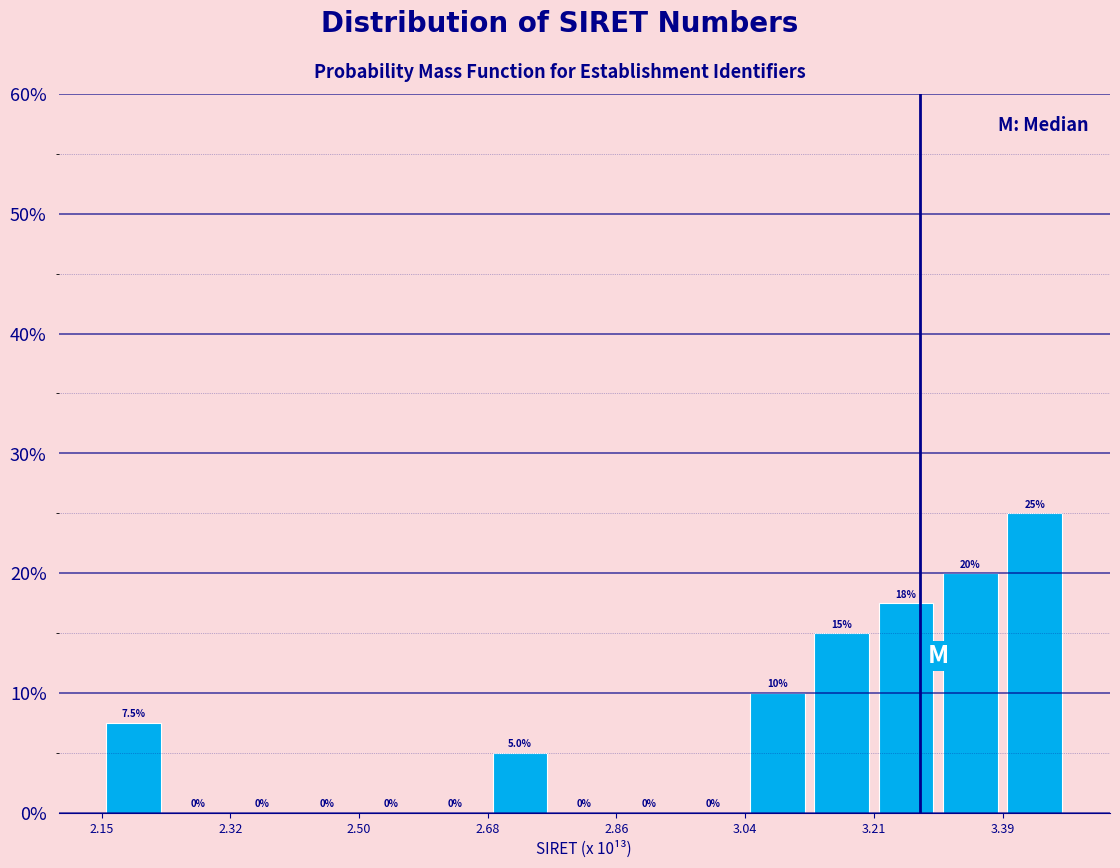

Over which range of the x-axis is the bar tallest?

3.40 to 3.48